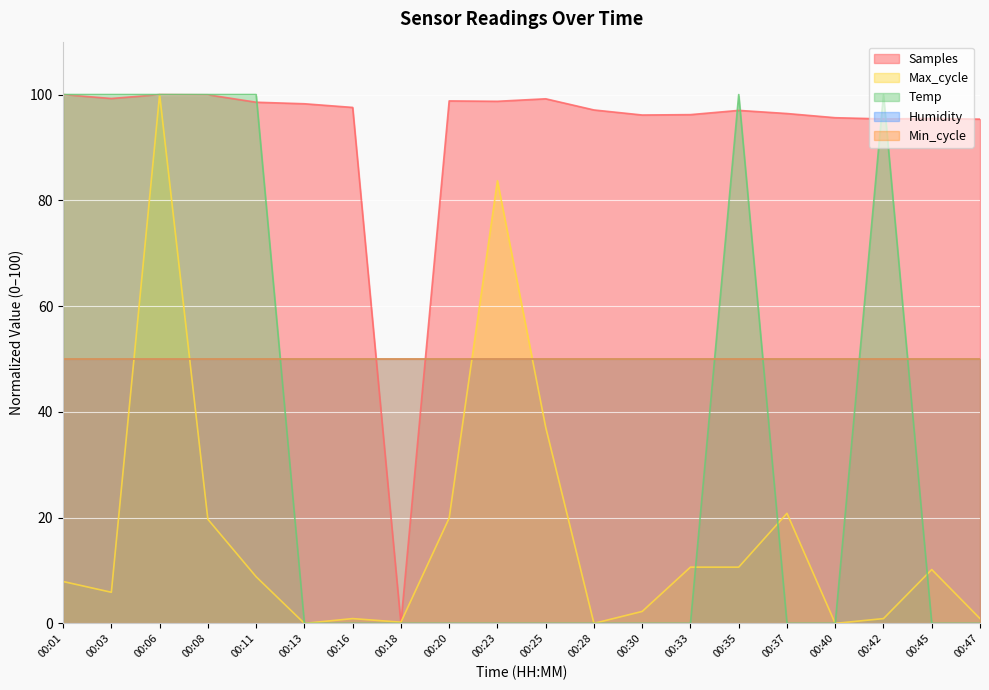

List the labels in order of Samples value, smallest first.

00:18, 00:47, 00:42, 00:45, 00:40, 00:30, 00:33, 00:37, 00:35, 00:28, 00:16, 00:13, 00:11, 00:23, 00:20, 00:25, 00:03, 00:08, 00:06, 00:01